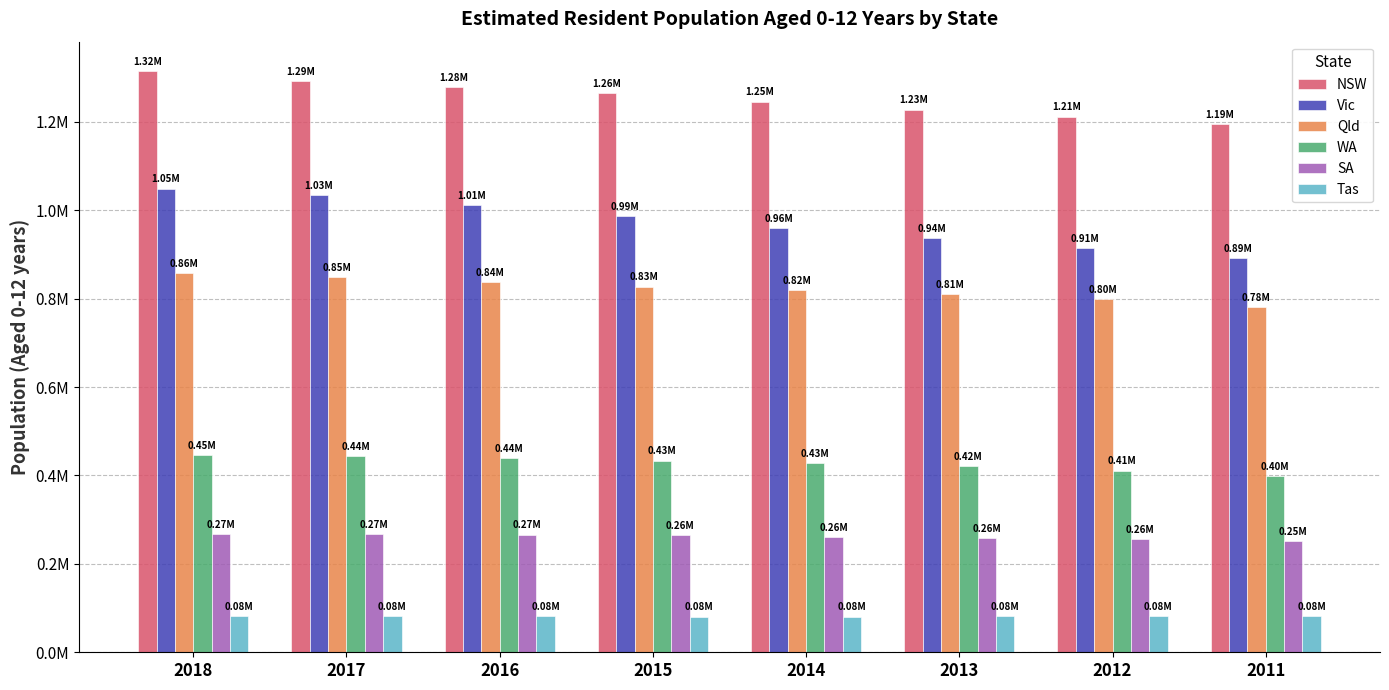

At how many categories does at least one series exceed 631397?

8